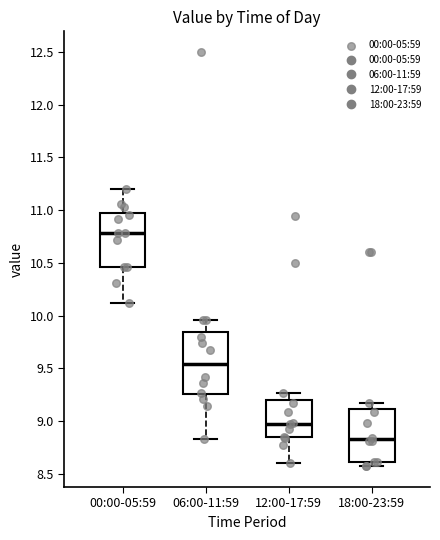

Reading left to right, transcribe this box plot: for each box, give where its median line is, the range the box spans, and where its two whiskers end, as read against the y-axis. The values are not printed on the chart, so give them approximately, as read against the axis.

00:00-05:59: median 10.80, box 10.45 to 10.95, whiskers 10.10 to 11.20
06:00-11:59: median 9.55, box 9.25 to 9.85, whiskers 8.85 to 9.95
12:00-17:59: median 9.00, box 8.85 to 9.20, whiskers 8.60 to 9.25
18:00-23:59: median 8.85, box 8.60 to 9.10, whiskers 8.55 to 9.15